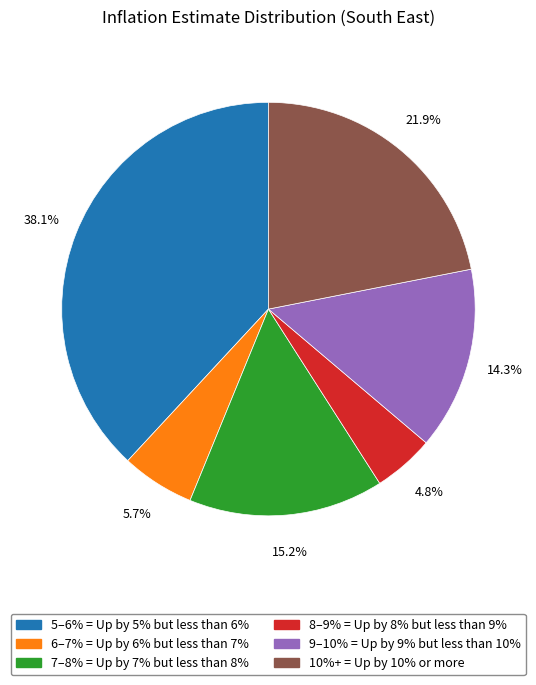

How many segments does this pie chart have?

6